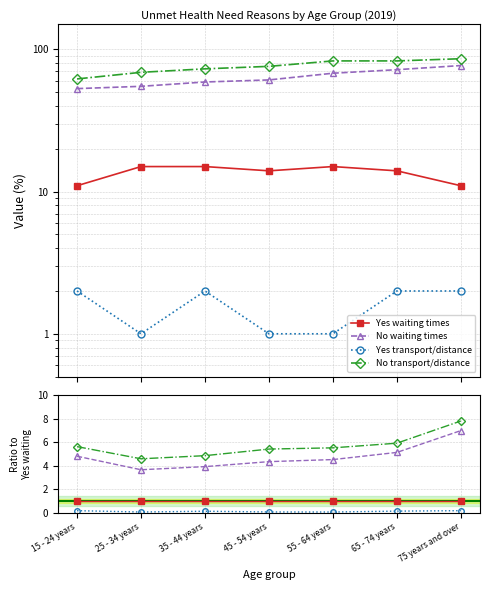

At which category is the sum across all series the highest?

75 years and over